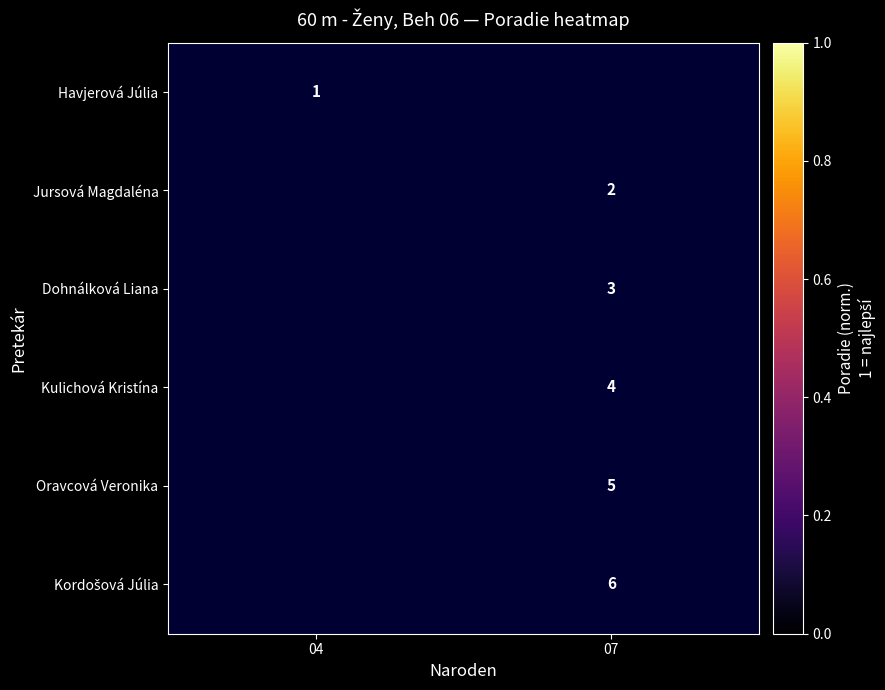

Which label corresponds to the smallest value in the chart?

07